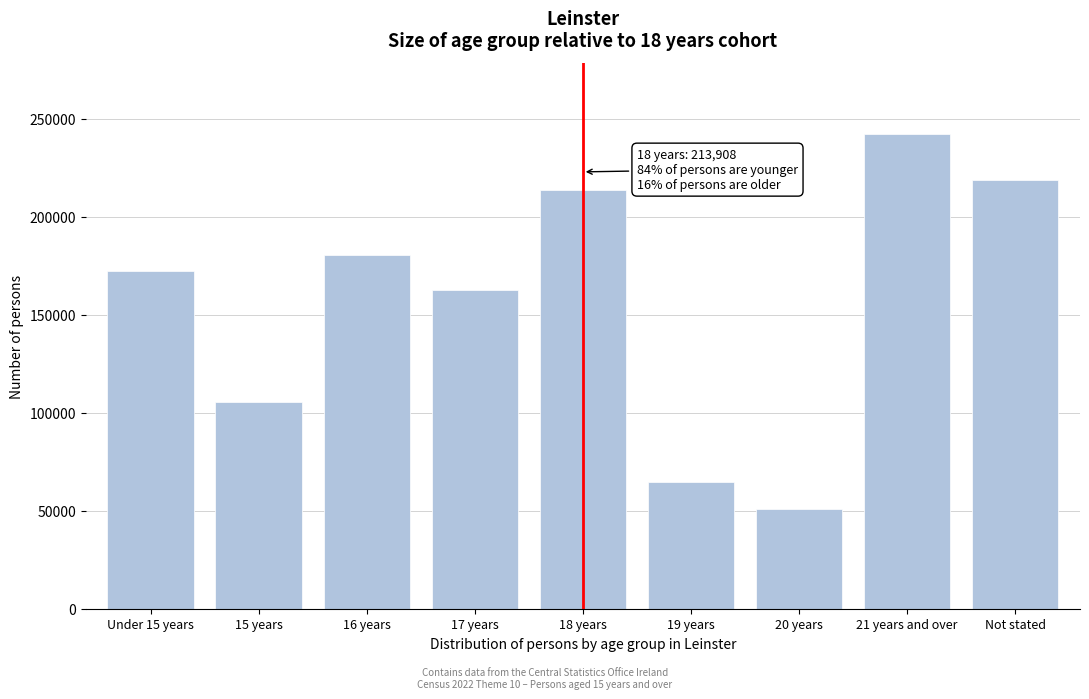

Reading left to right, extract all data points from this chart.

172202	105301	180506	162670	213908	64649	50961	242295	219010